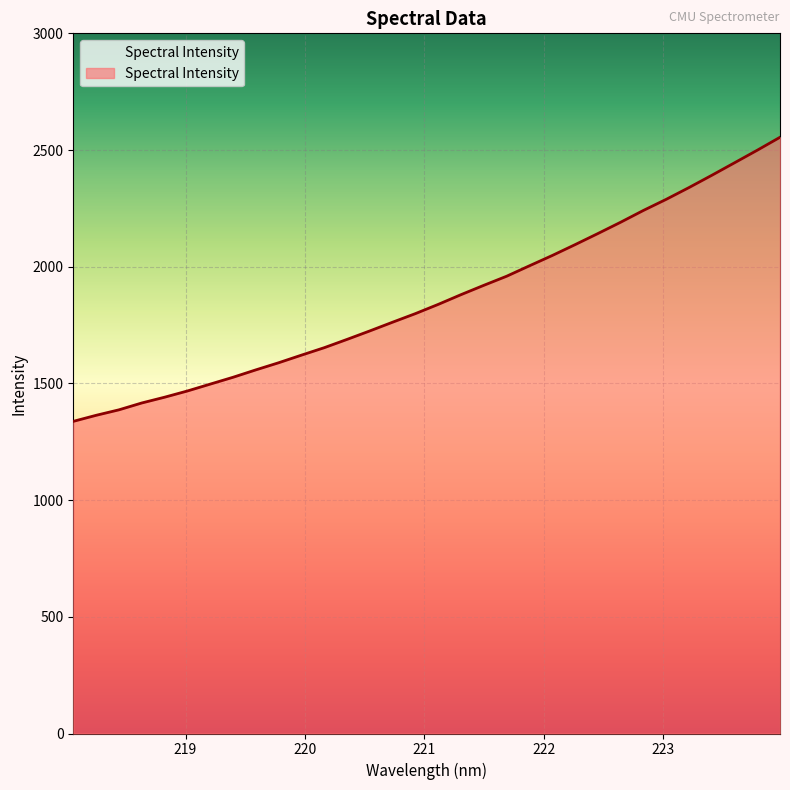

List the labels in order of value, largest first.

223.9802, 223.7895, 223.5987, 223.408, 223.2172, 223.0264, 222.8355, 222.6447, 222.4538, 222.263, 222.0721, 221.8812, 221.6902, 221.4993, 221.3083, 221.1174, 220.9264, 220.7354, 220.5444, 220.3533, 220.1623, 219.9712, 219.7801, 219.589, 219.3979, 219.2067, 219.0156, 218.8244, 218.6332, 218.442, 218.2508, 218.0596